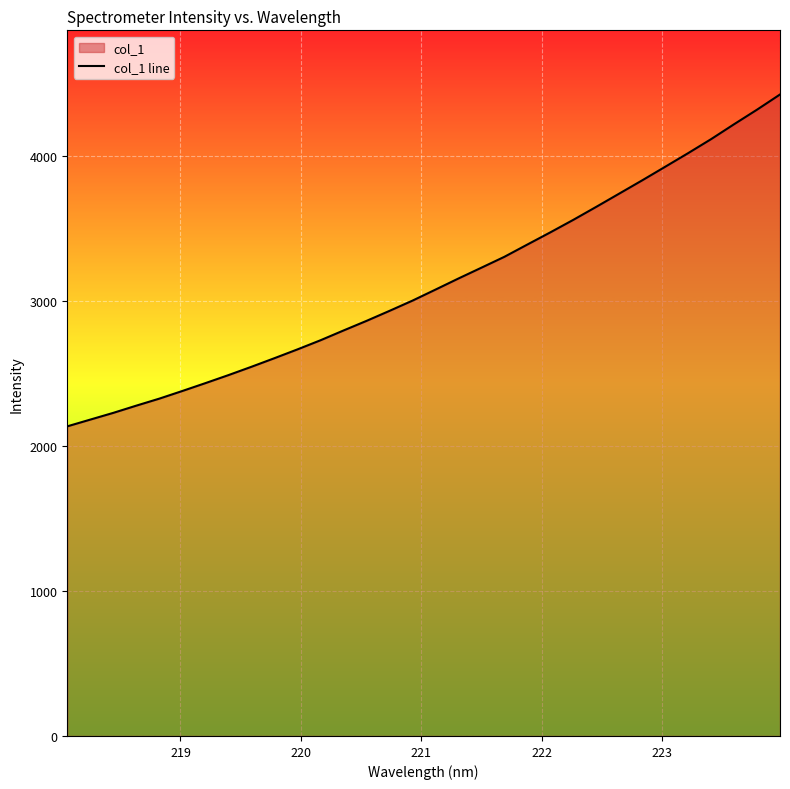

What is the difference between the maximum and minimum values?

2290.3